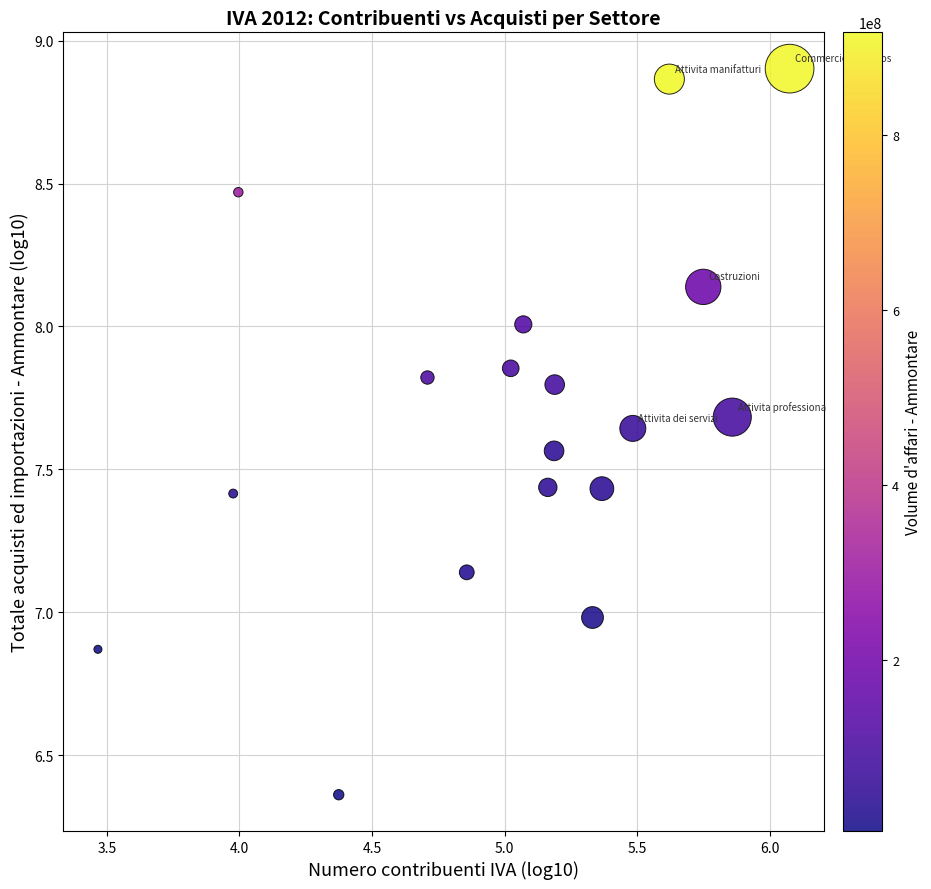

What is the range of X values (max minus min)?

2.6